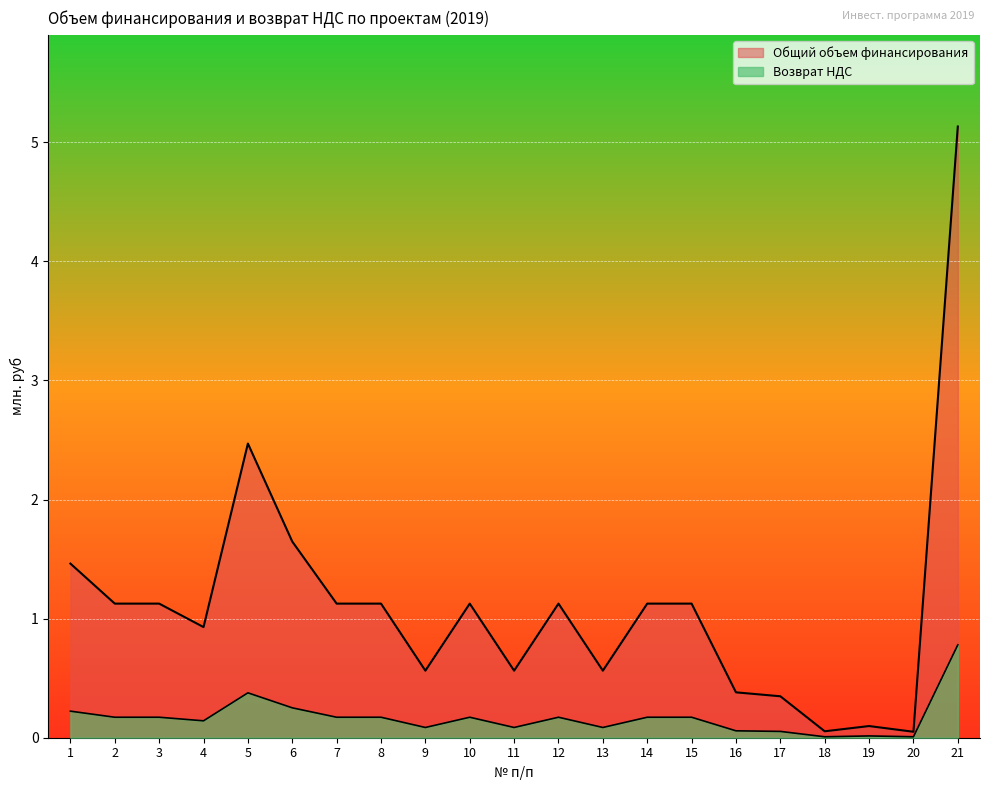

What are all the series names shown in the legend?

Общий объем финансирования, Возврат НДС